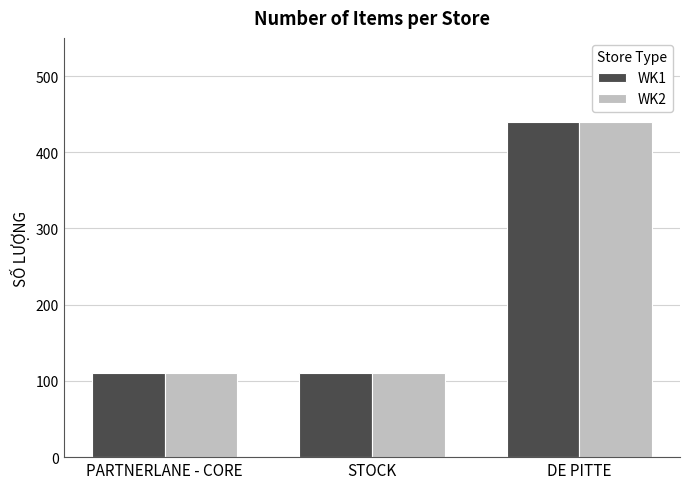

Reading left to right, extract all data points from this chart.

WK1: PARTNERLANE - CORE=110	STOCK=110	DE PITTE=440
WK2: PARTNERLANE - CORE=110	STOCK=110	DE PITTE=440